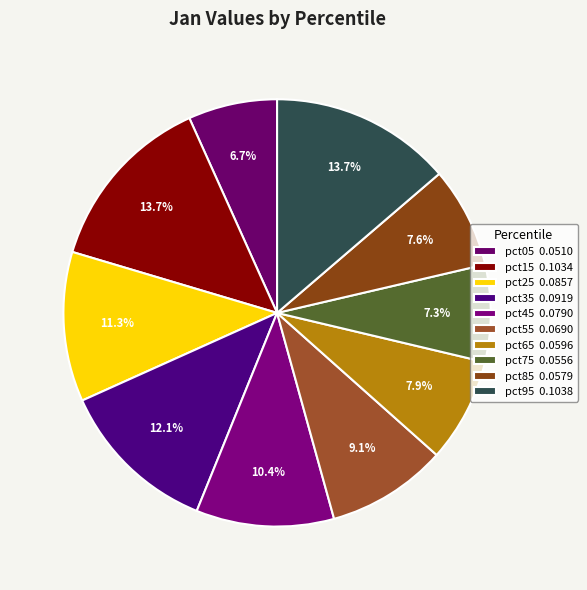

Is the sum of pct55 and pct35 greater than half?

No